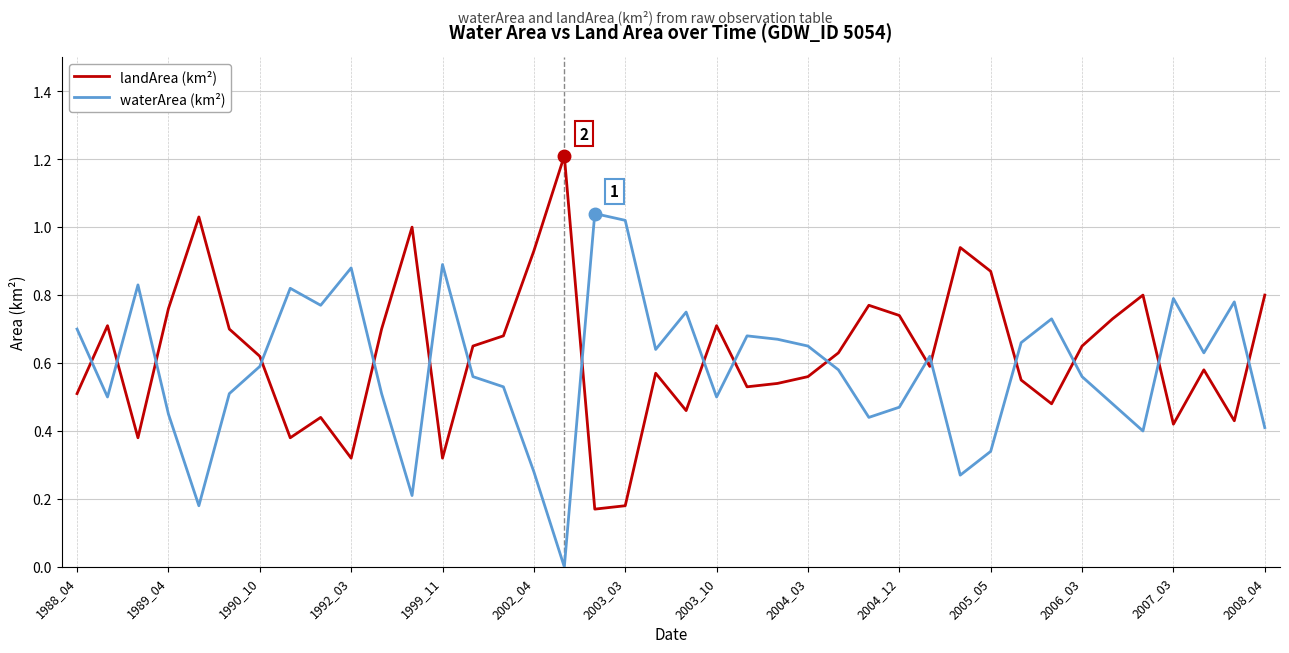

True or false: waterArea (km²) and landArea (km²) intersect in this chart.

True